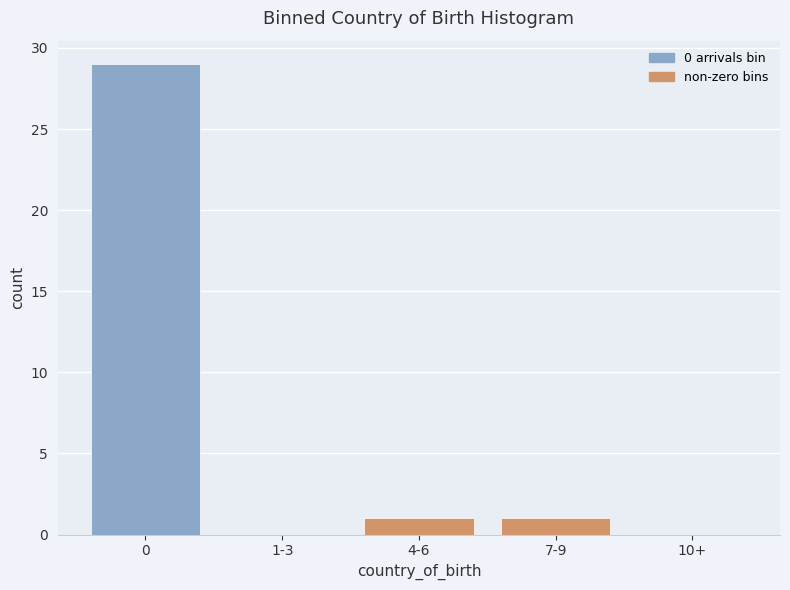

Reading left to right, what are all the values shown in this chart?

0=29	1-3=0	4-6=1	7-9=1	10+=0